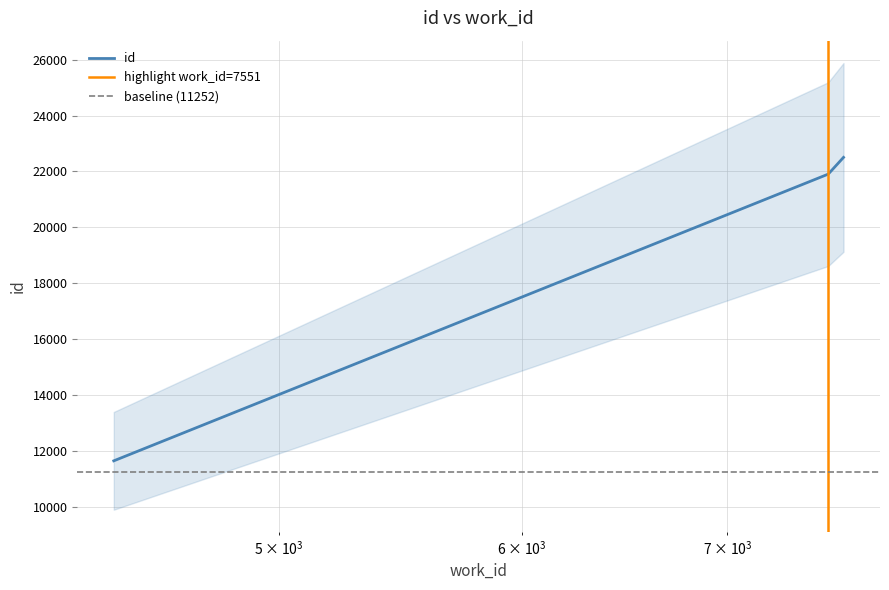

Where does the data first go above 21905?

7638